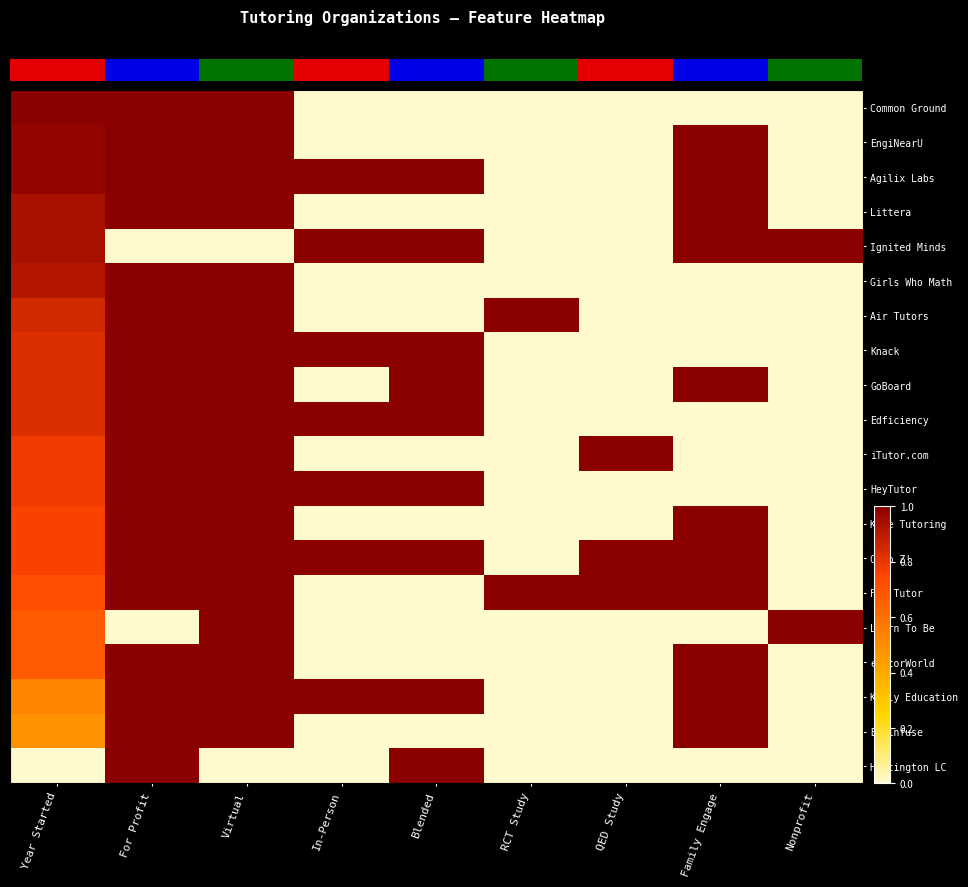

Reading left to right, what are all the values shown in this chart?

Common Ground: Year Started=1.0	For Profit=1.0	Virtual=1.0	In-Person=0.0	Blended=0.0	RCT Study=0.0	QED Study=0.0	Family Engage=0.0	Nonprofit=0.0
EngiNearU: Year Started=1.0	For Profit=1.0	Virtual=1.0	In-Person=0.0	Blended=0.0	RCT Study=0.0	QED Study=0.0	Family Engage=1.0	Nonprofit=0.0
Agilix Labs: Year Started=1.0	For Profit=1.0	Virtual=1.0	In-Person=1.0	Blended=1.0	RCT Study=0.0	QED Study=0.0	Family Engage=1.0	Nonprofit=0.0
Littera: Year Started=0.9	For Profit=1.0	Virtual=1.0	In-Person=0.0	Blended=0.0	RCT Study=0.0	QED Study=0.0	Family Engage=1.0	Nonprofit=0.0
Ignited Minds: Year Started=0.9	For Profit=0.0	Virtual=0.0	In-Person=1.0	Blended=1.0	RCT Study=0.0	QED Study=0.0	Family Engage=1.0	Nonprofit=1.0
Girls Who Math: Year Started=0.9	For Profit=1.0	Virtual=1.0	In-Person=0.0	Blended=0.0	RCT Study=0.0	QED Study=0.0	Family Engage=0.0	Nonprofit=0.0
Air Tutors: Year Started=0.8	For Profit=1.0	Virtual=1.0	In-Person=0.0	Blended=0.0	RCT Study=1.0	QED Study=0.0	Family Engage=0.0	Nonprofit=0.0
Knack: Year Started=0.8	For Profit=1.0	Virtual=1.0	In-Person=1.0	Blended=1.0	RCT Study=0.0	QED Study=0.0	Family Engage=0.0	Nonprofit=0.0
GoBoard: Year Started=0.8	For Profit=1.0	Virtual=1.0	In-Person=0.0	Blended=1.0	RCT Study=0.0	QED Study=0.0	Family Engage=1.0	Nonprofit=0.0
Edficiency: Year Started=0.8	For Profit=1.0	Virtual=1.0	In-Person=1.0	Blended=1.0	RCT Study=0.0	QED Study=0.0	Family Engage=0.0	Nonprofit=0.0
iTutor.com: Year Started=0.8	For Profit=1.0	Virtual=1.0	In-Person=0.0	Blended=0.0	RCT Study=0.0	QED Study=1.0	Family Engage=0.0	Nonprofit=0.0
HeyTutor: Year Started=0.8	For Profit=1.0	Virtual=1.0	In-Person=1.0	Blended=1.0	RCT Study=0.0	QED Study=0.0	Family Engage=0.0	Nonprofit=0.0
Kate Tutoring: Year Started=0.8	For Profit=1.0	Virtual=1.0	In-Person=0.0	Blended=0.0	RCT Study=0.0	QED Study=0.0	Family Engage=1.0	Nonprofit=0.0
Club Z!: Year Started=0.8	For Profit=1.0	Virtual=1.0	In-Person=1.0	Blended=1.0	RCT Study=0.0	QED Study=1.0	Family Engage=1.0	Nonprofit=0.0
FEV Tutor: Year Started=0.7	For Profit=1.0	Virtual=1.0	In-Person=0.0	Blended=0.0	RCT Study=1.0	QED Study=1.0	Family Engage=1.0	Nonprofit=0.0
Learn To Be: Year Started=0.7	For Profit=0.0	Virtual=1.0	In-Person=0.0	Blended=0.0	RCT Study=0.0	QED Study=0.0	Family Engage=0.0	Nonprofit=1.0
eTutorWorld: Year Started=0.7	For Profit=1.0	Virtual=1.0	In-Person=0.0	Blended=0.0	RCT Study=0.0	QED Study=0.0	Family Engage=1.0	Nonprofit=0.0
Kelly Education: Year Started=0.5	For Profit=1.0	Virtual=1.0	In-Person=1.0	Blended=1.0	RCT Study=0.0	QED Study=0.0	Family Engage=1.0	Nonprofit=0.0
Brainfuse: Year Started=0.5	For Profit=1.0	Virtual=1.0	In-Person=0.0	Blended=0.0	RCT Study=0.0	QED Study=0.0	Family Engage=1.0	Nonprofit=0.0
Huntington LC: Year Started=0.0	For Profit=1.0	Virtual=0.0	In-Person=0.0	Blended=1.0	RCT Study=0.0	QED Study=0.0	Family Engage=0.0	Nonprofit=0.0